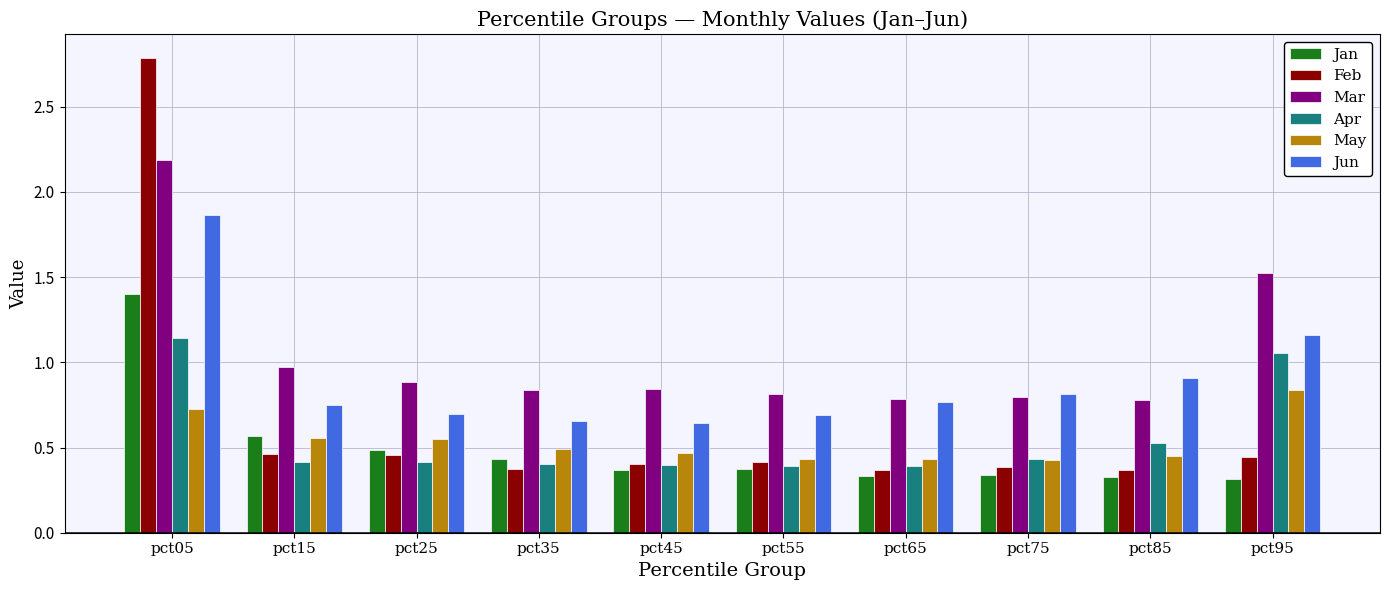

What is the difference between the second highest and minimum values in the Feb series?

0.1